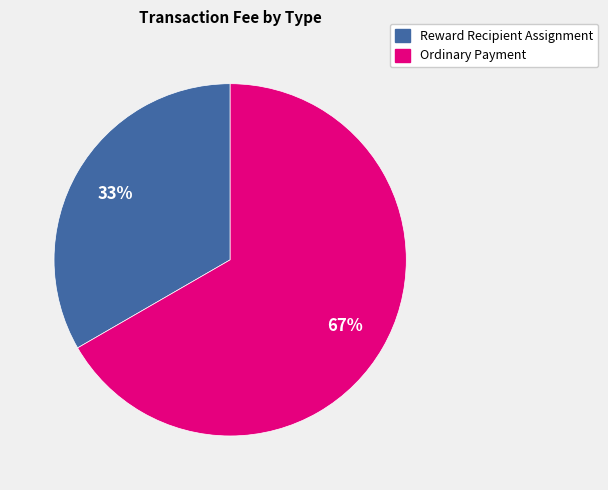

Is there any slice that represents more than half of the pie?

Yes